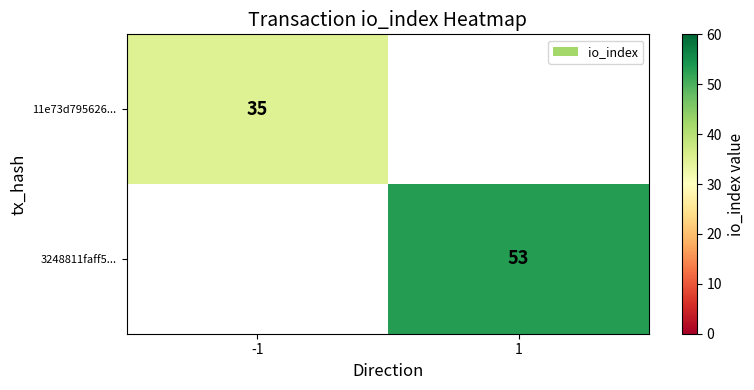

Is the value of 11e73d795626... at -1 greater than the value of 3248811faff5... at 1?

No